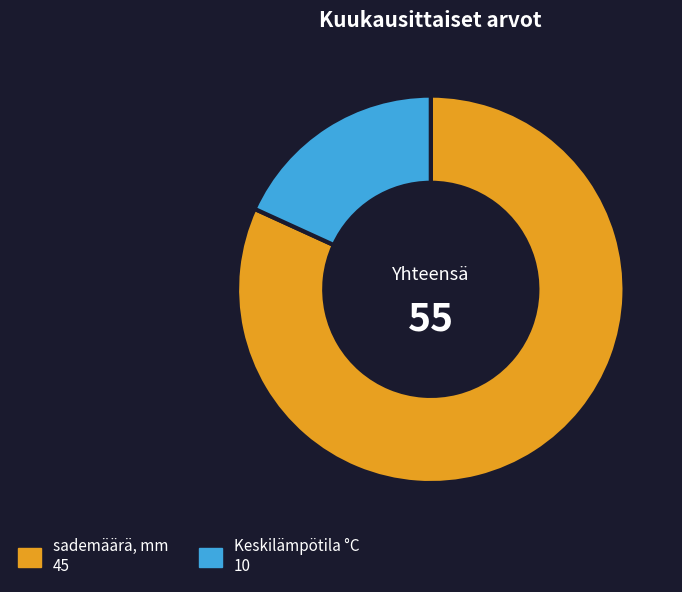

Is there a majority slice in this chart?

Yes